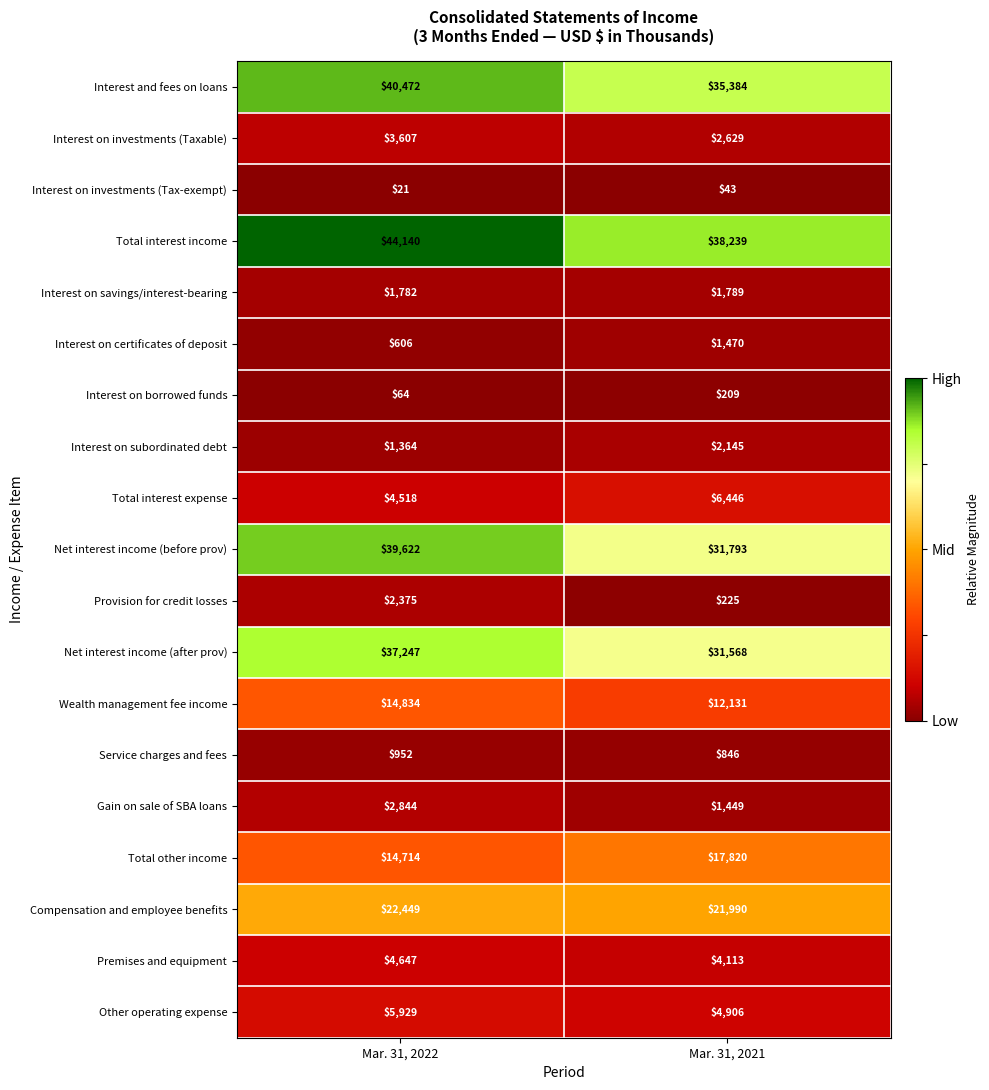

What is the minimum value shown in the chart?

21